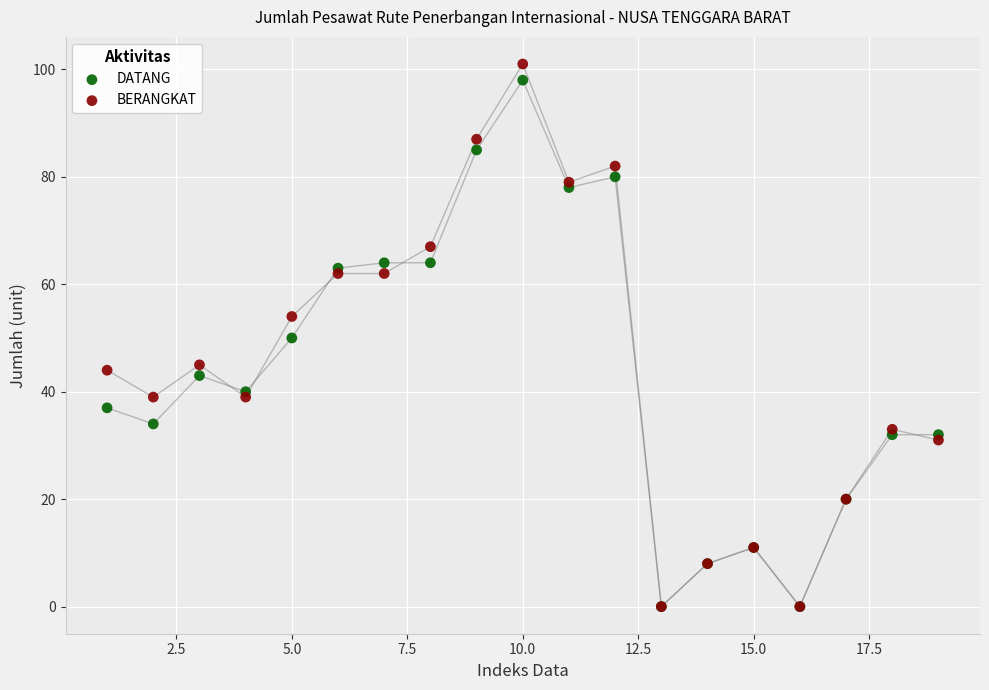

What are all the series names shown in the legend?

DATANG, BERANGKAT